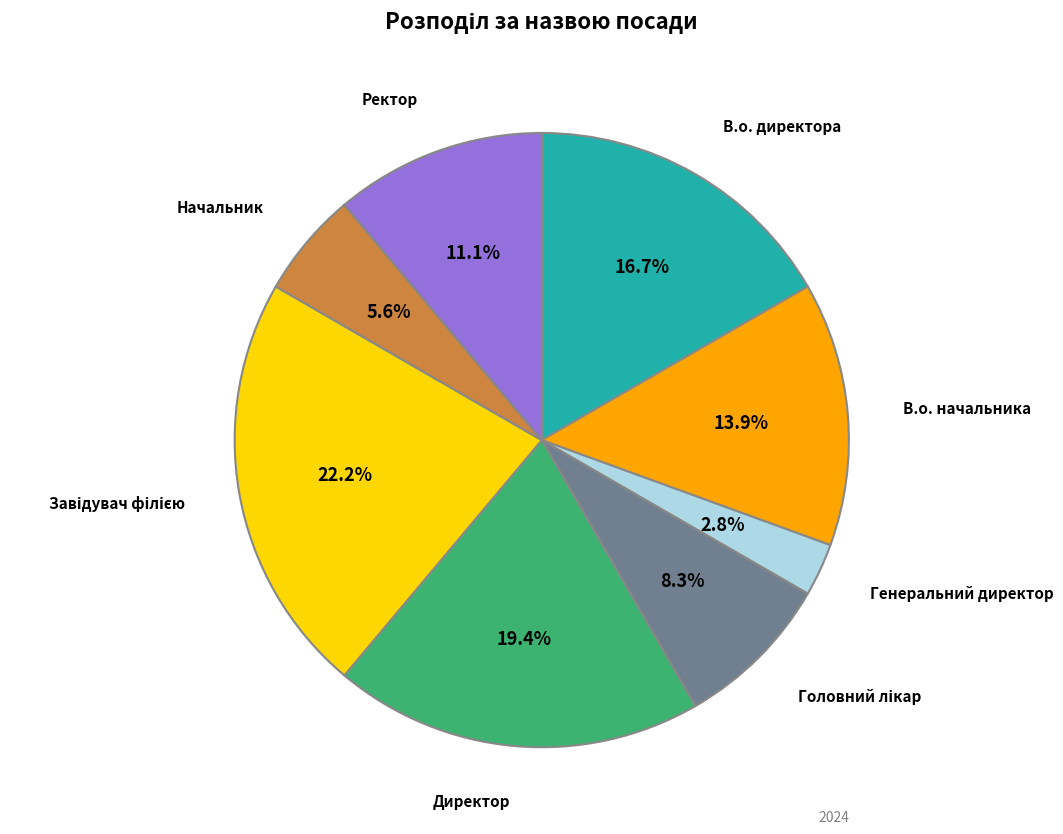

Does any single category account for the majority?

No